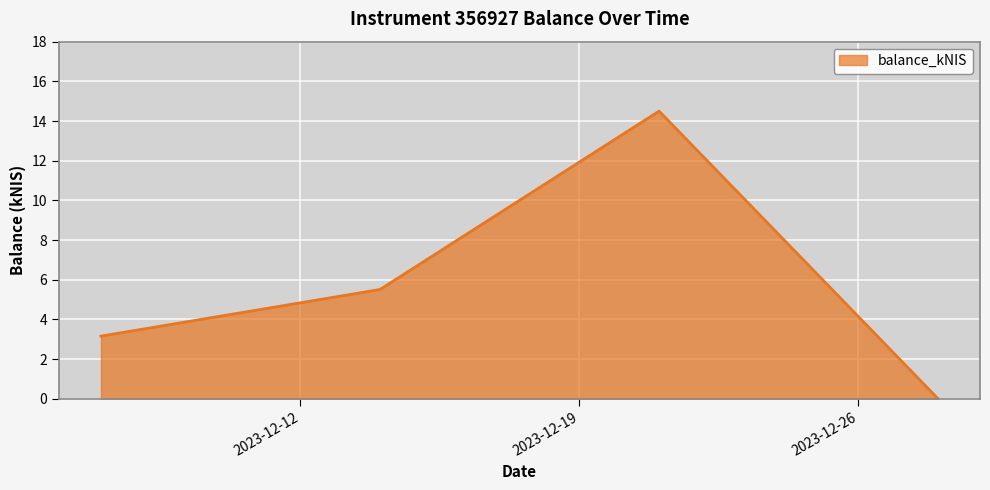

How many values are below 5?

2